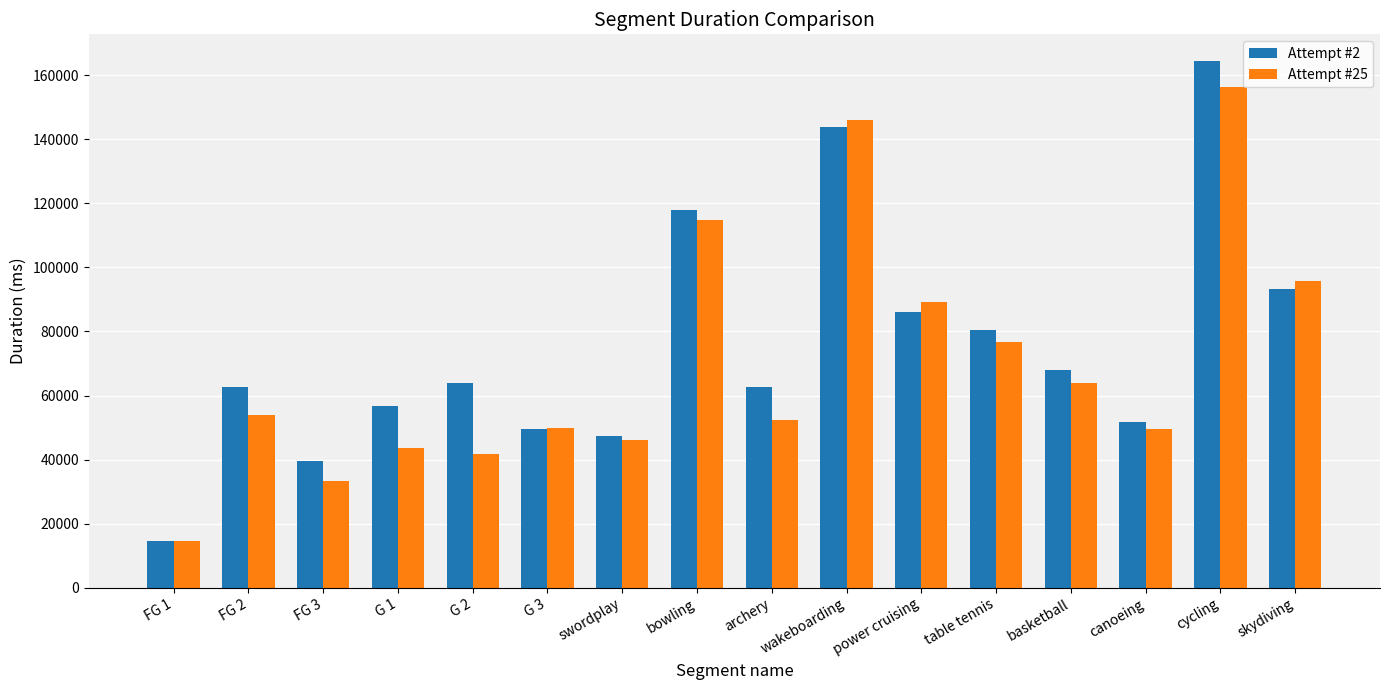

True or false: Attempt #25 has a value of 71790 at G 3.

False